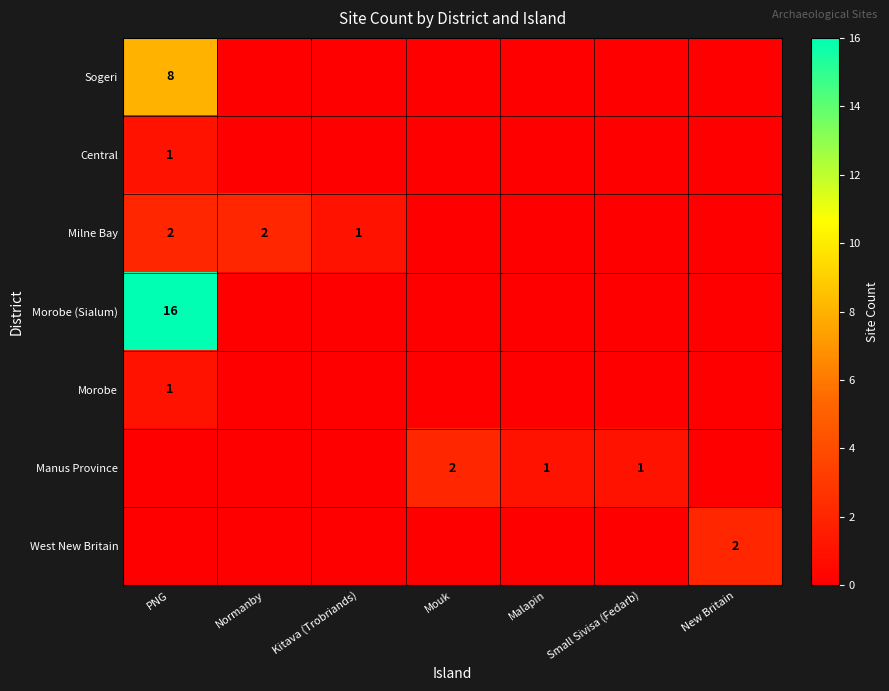

How many values in Central are above zero?

1